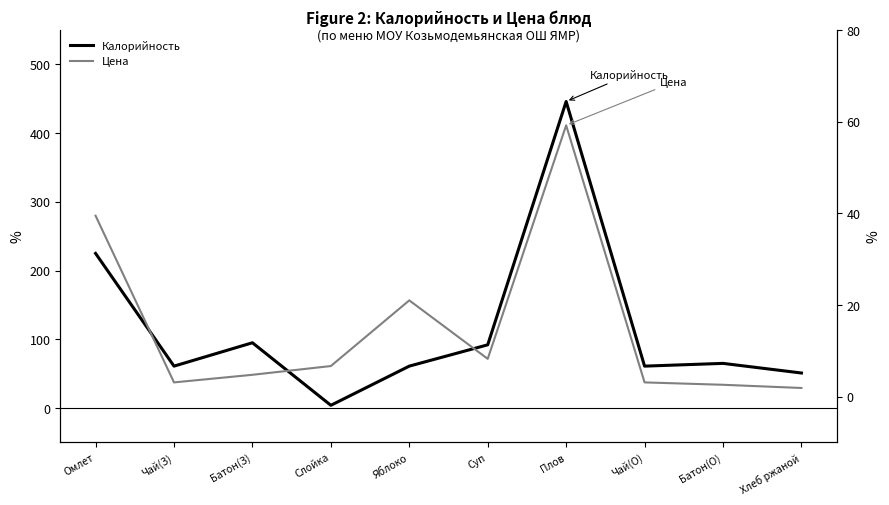

What is the total value across all series at Хлеб ржаной?

52.9